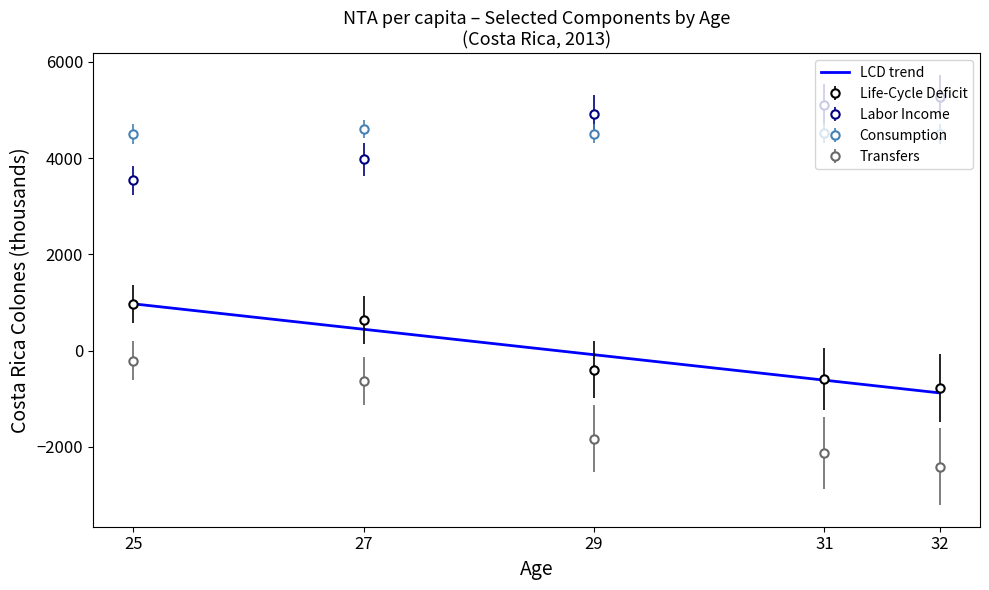

True or false: Labor Income has more than 2 points higher than both neighbors.

False